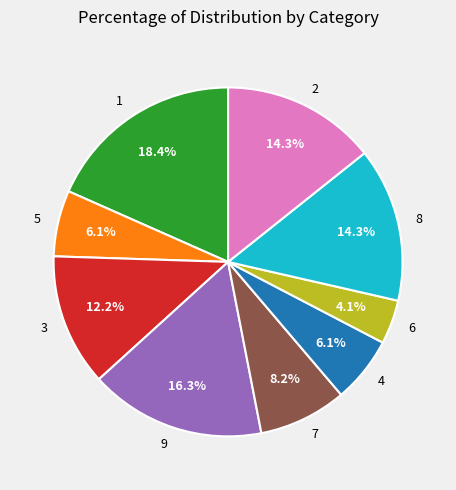

What percentage is NOT represented by 8?

85.7%